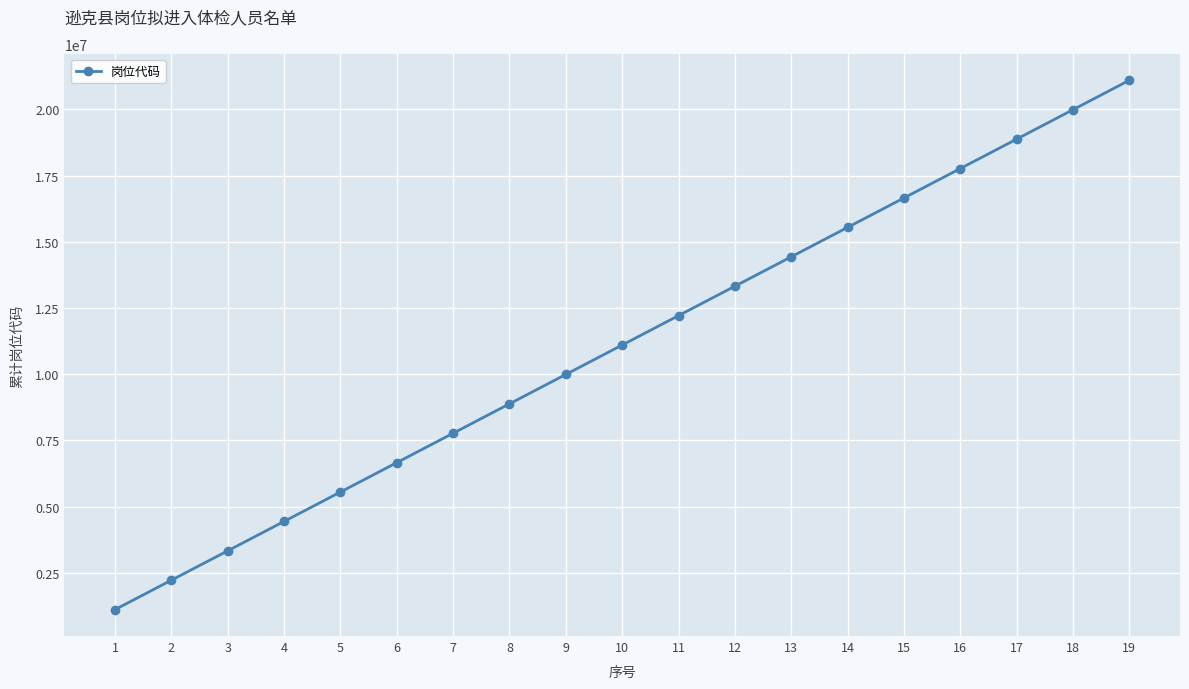

Where is the data nearest to the value 11104960?

10